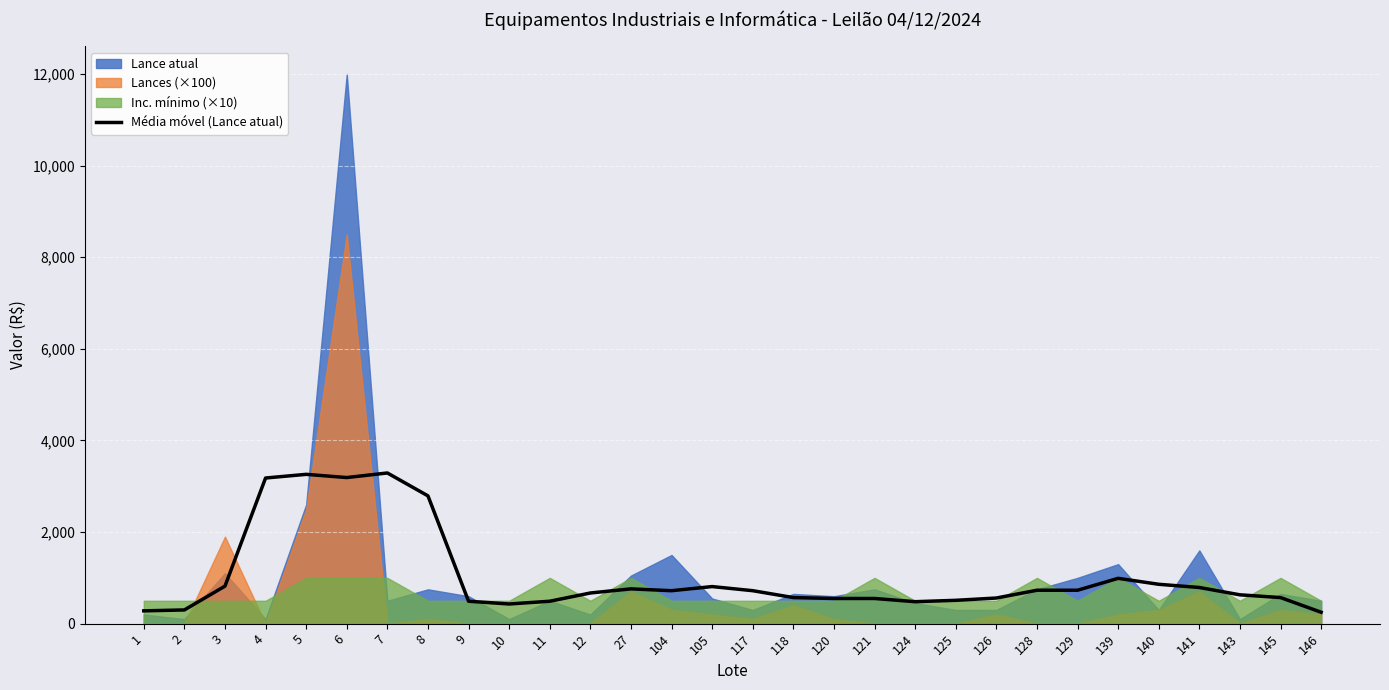

Where does the data first go above 720?

3